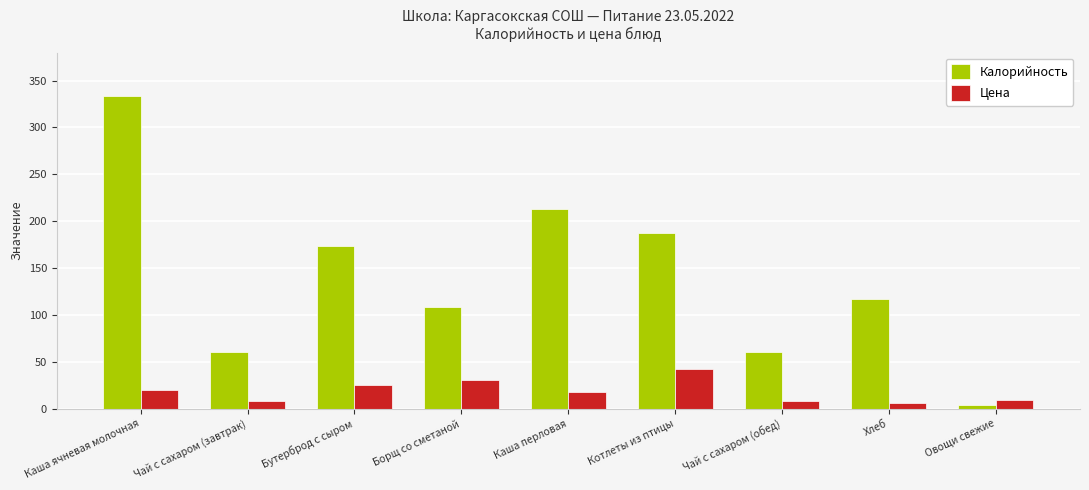

How many bars are there in total?

18